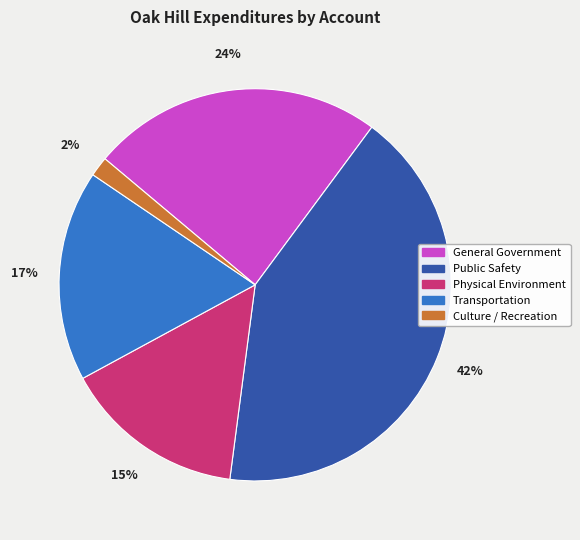

To the nearest percent, what is the difference between the Physical Environment and Public Safety slice percentages?

27%